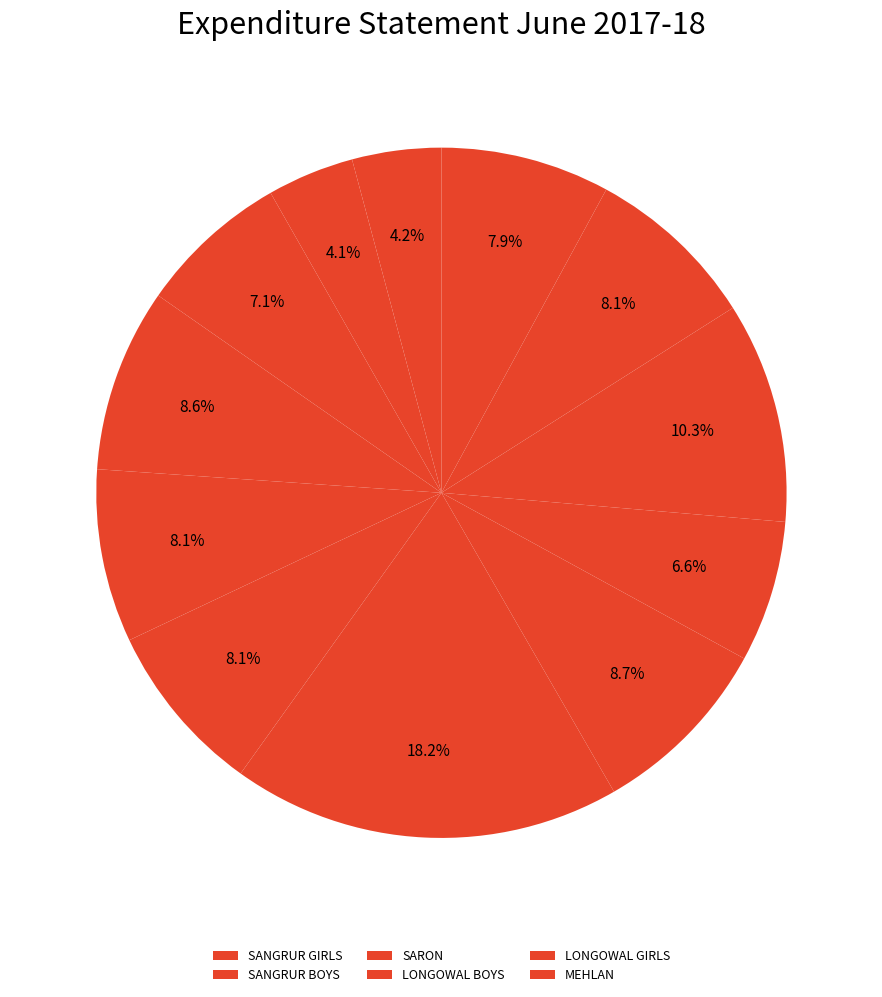

How many segments does this pie chart have?

12